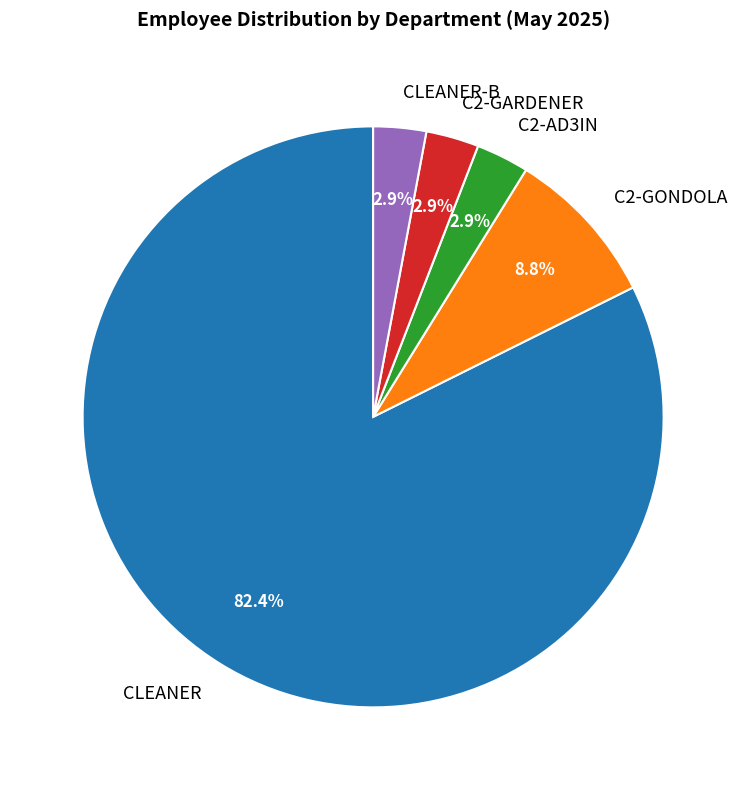

What is the largest slice in the pie chart?

CLEANER